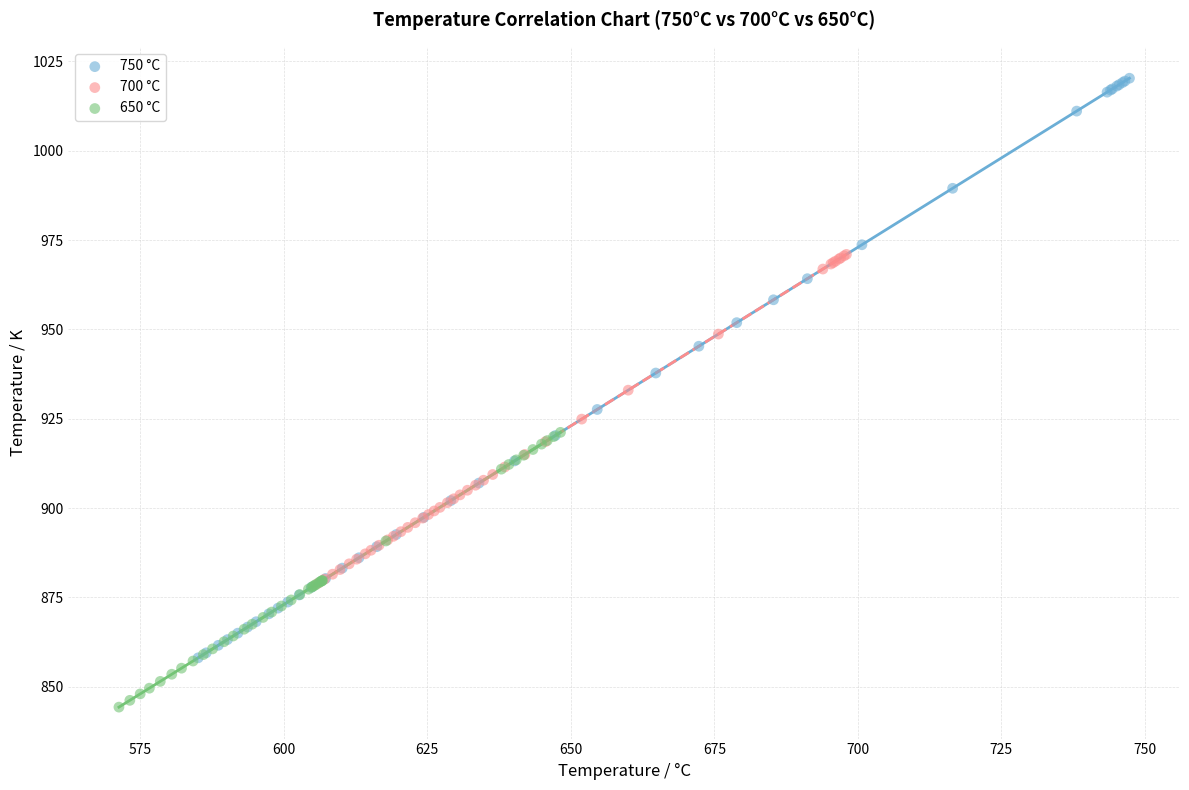

Which series has the largest Y range (max minus min)?

750 °C